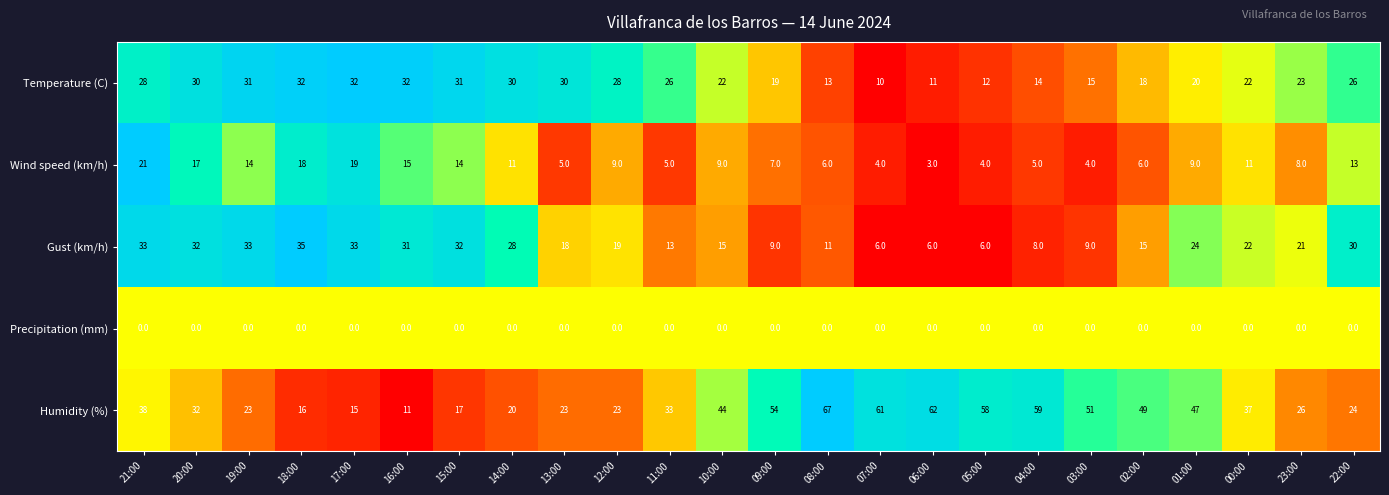

What is the difference between the maximum and minimum values in the Humidity (%) series?

56